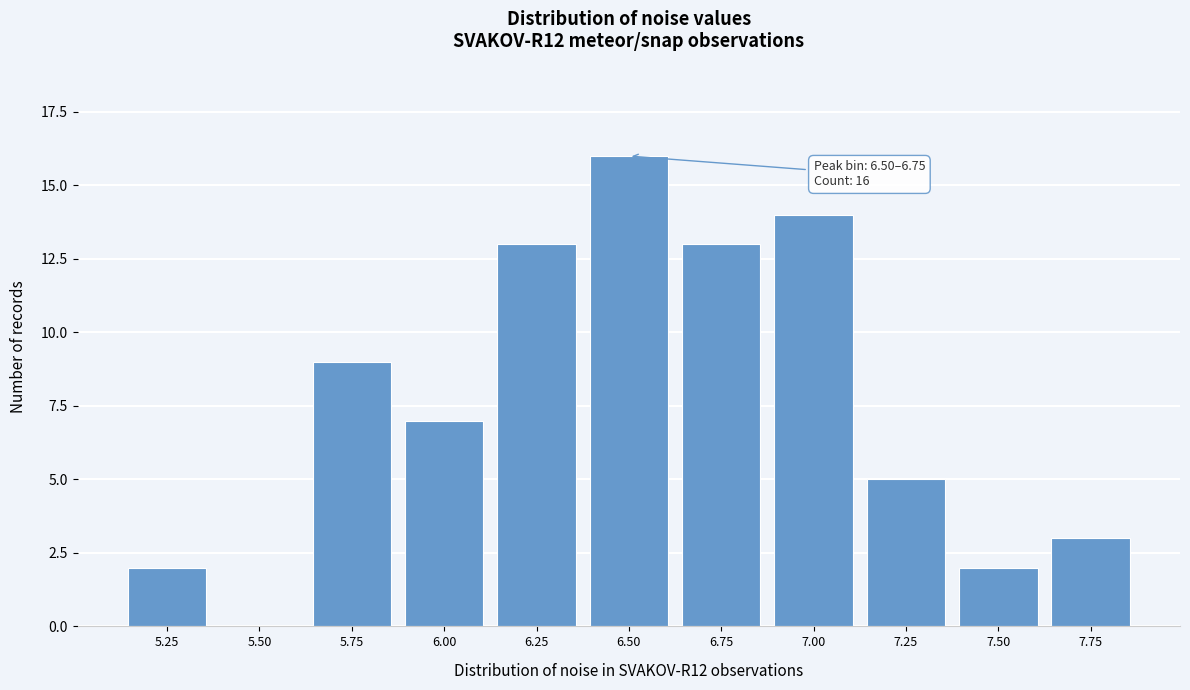

Reading right to left, what are all the values shown in this chart?

7.75=3	7.50=2	7.25=5	7.00=14	6.75=13	6.50=16	6.25=13	6.00=7	5.75=9	5.50=0	5.25=2